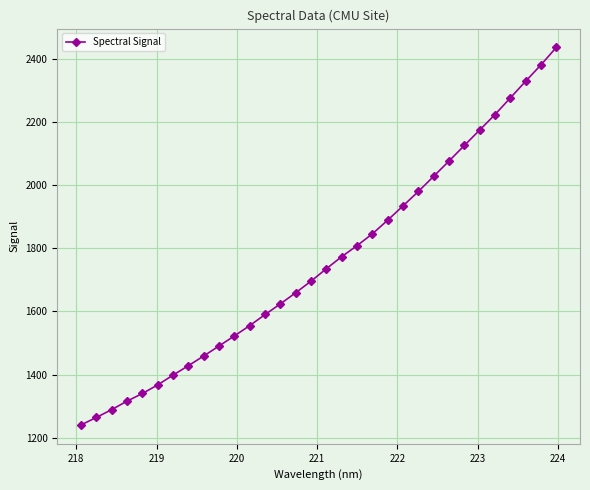

What is the value of the 31st point from the left?

2380.8